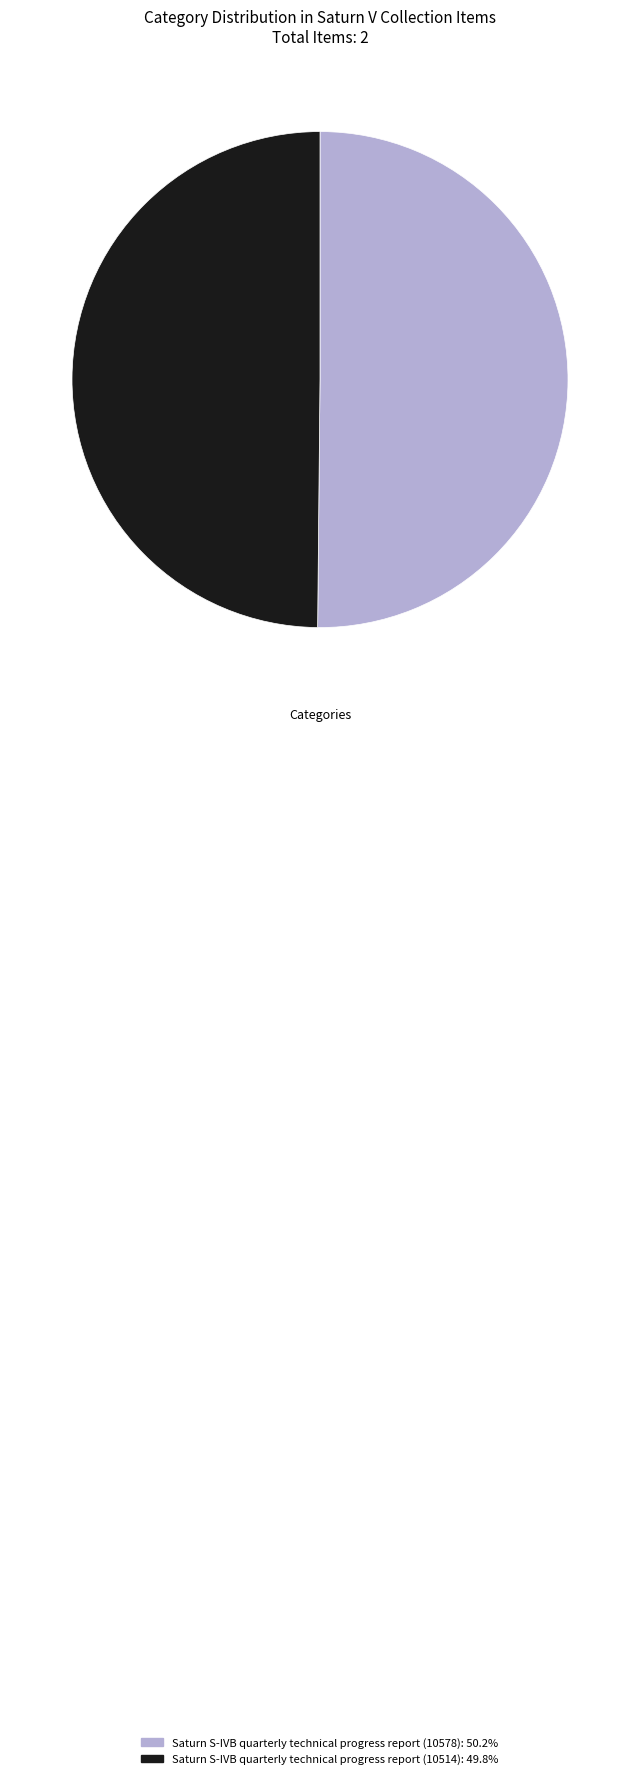

What is the ratio of the value at Saturn S-IVB quarterly technical progress report (10514): 49.8% to the value at Saturn S-IVB quarterly technical progress report (10578): 50.2%?

1.0